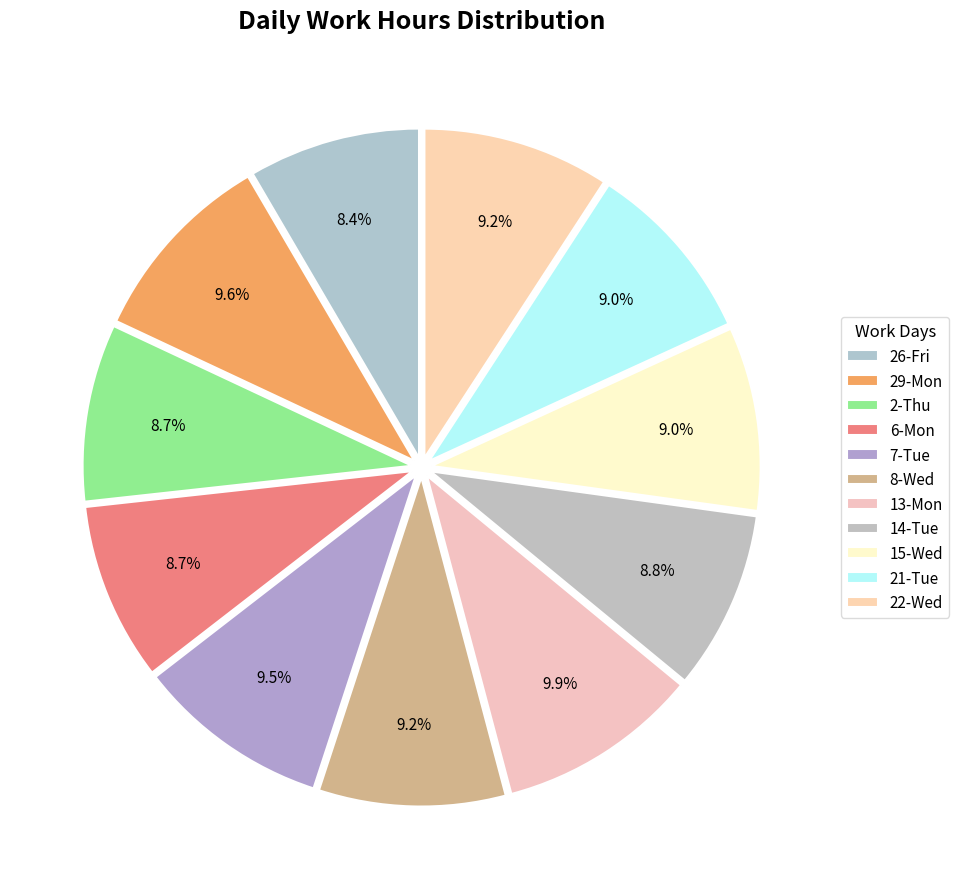

How many segments does this pie chart have?

11